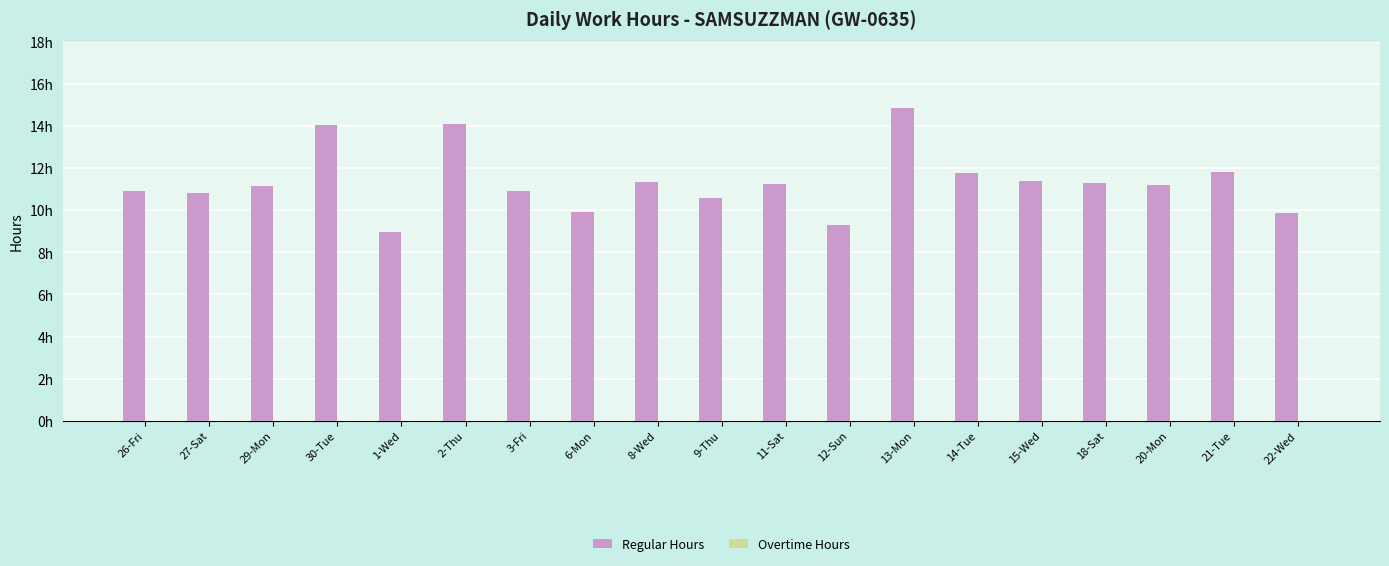

Does the chart contain any negative values?

No